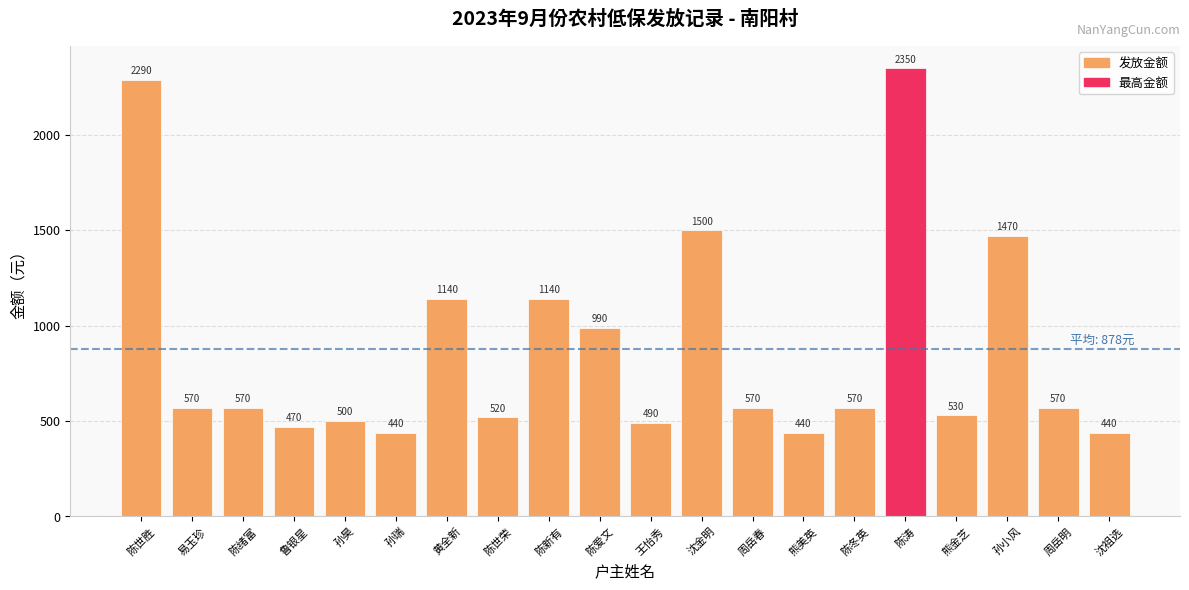

Where does the data first go above 570?

陈世胜